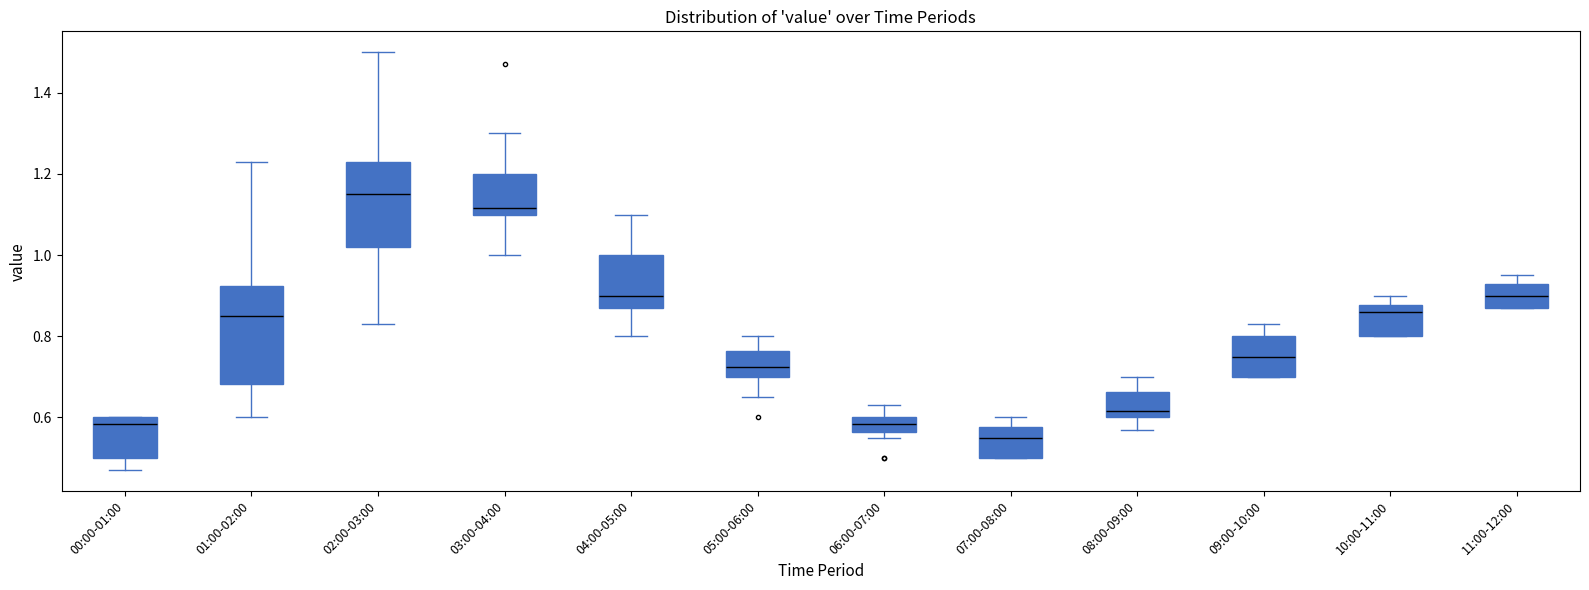

Reading left to right, read every box against the y-axis: the position of its median line, the range the box covers, and the ends of its whiskers. The values are not printed on the chart, so give them approximately, as read against the axis.

00:00-01:00: median 0.58, box 0.50 to 0.60, whiskers 0.48 to 0.60
01:00-02:00: median 0.86, box 0.68 to 0.92, whiskers 0.60 to 1.24
02:00-03:00: median 1.16, box 1.02 to 1.24, whiskers 0.84 to 1.50
03:00-04:00: median 1.12, box 1.10 to 1.20, whiskers 1.00 to 1.30
04:00-05:00: median 0.90, box 0.88 to 1.00, whiskers 0.80 to 1.10
05:00-06:00: median 0.72, box 0.70 to 0.76, whiskers 0.66 to 0.80
06:00-07:00: median 0.58, box 0.56 to 0.60, whiskers 0.56 (just below the box's lower edge) to 0.64
07:00-08:00: median 0.56, box 0.50 to 0.58, whiskers 0.50 to 0.60
08:00-09:00: median 0.62, box 0.60 to 0.66, whiskers 0.58 to 0.70
09:00-10:00: median 0.76, box 0.70 to 0.80, whiskers 0.70 to 0.84
10:00-11:00: median 0.86, box 0.80 to 0.88, whiskers 0.80 to 0.90
11:00-12:00: median 0.90, box 0.88 to 0.94, whiskers 0.88 to 0.96